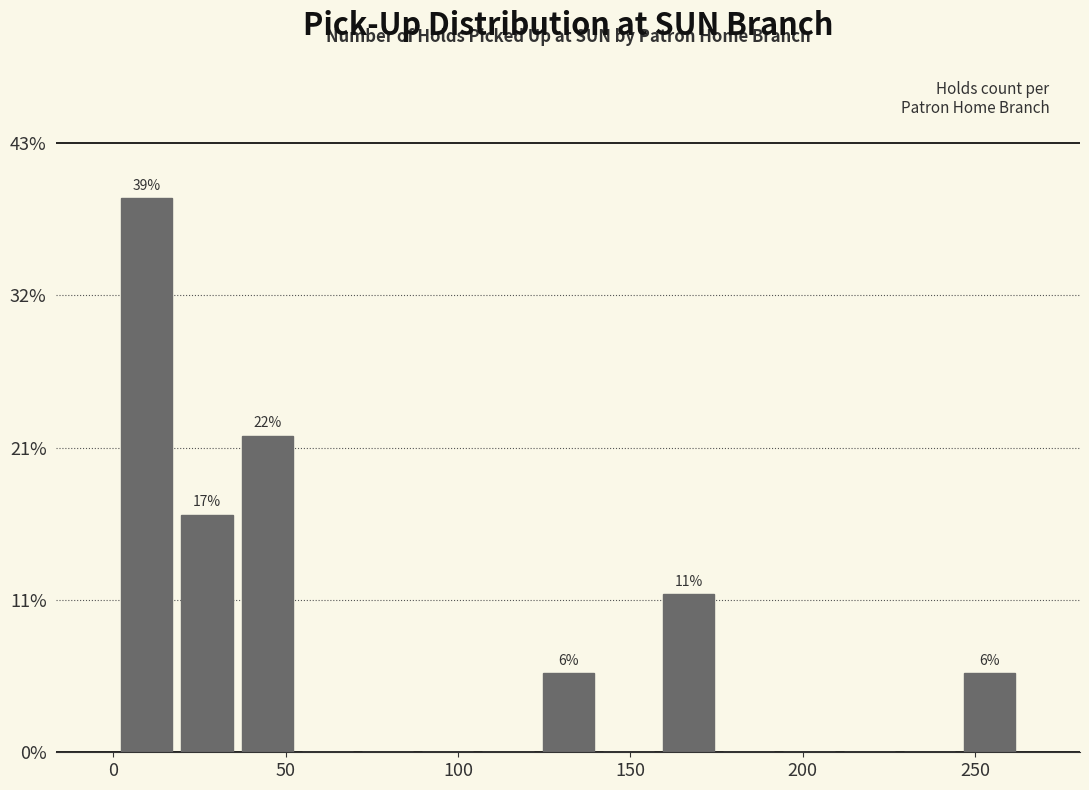

Around what value on the x-axis is the tallest bar? Give the approximate position of its centre, as read against the axis.

10